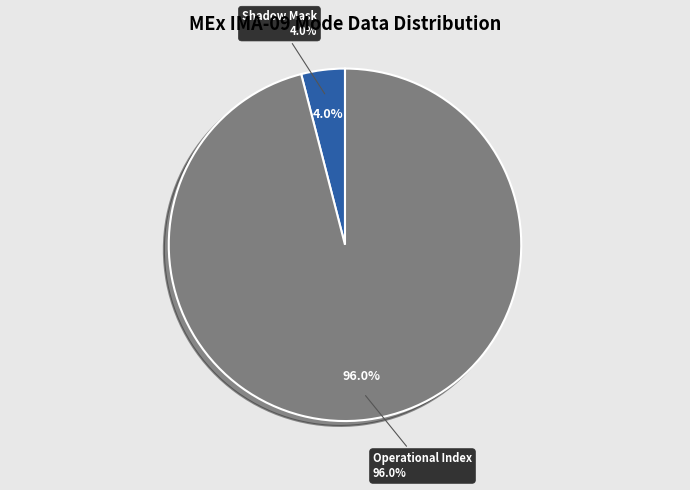

Is it true that Energy Cycle Mode is 0% of the pie?

True